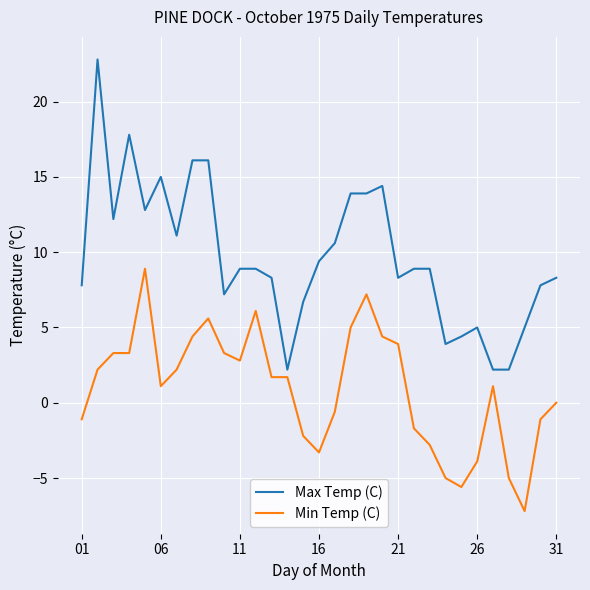

Rank the series by their maximum value, from highest to lowest.

Max Temp (C), Min Temp (C)